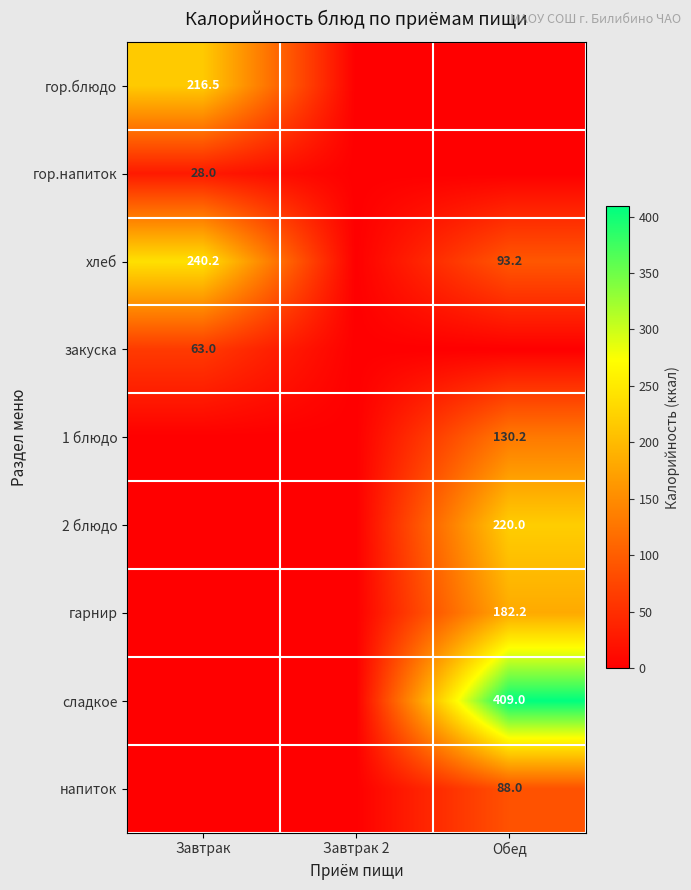

Between Обед and Завтрак 2, which is larger?

Обед